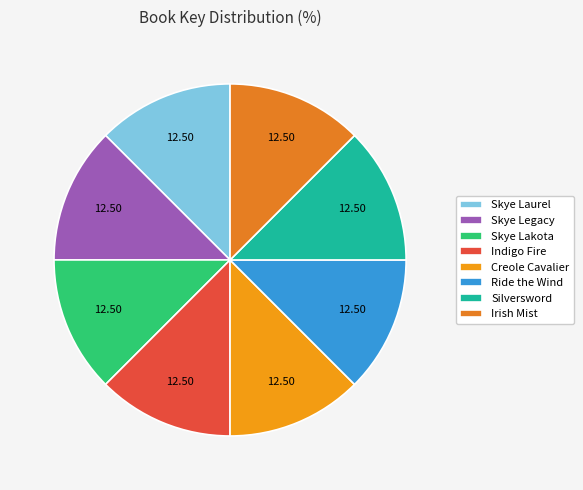

Does Irish Mist represent more than half of the total?

No